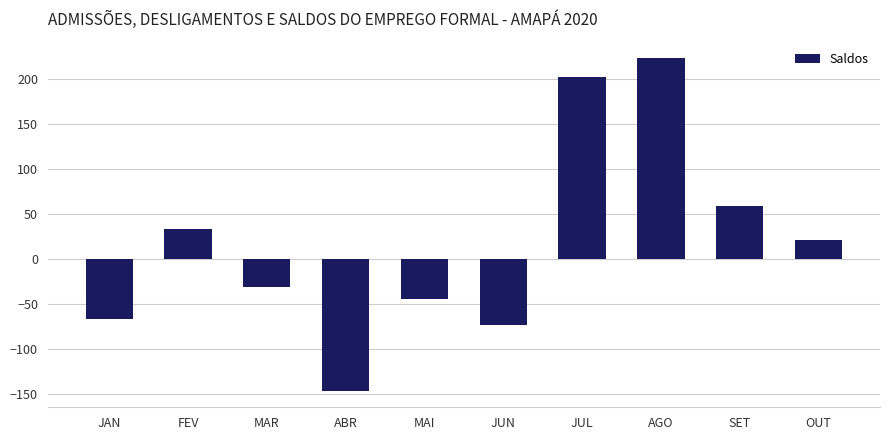

The value at ABR is -72. True or false?

False